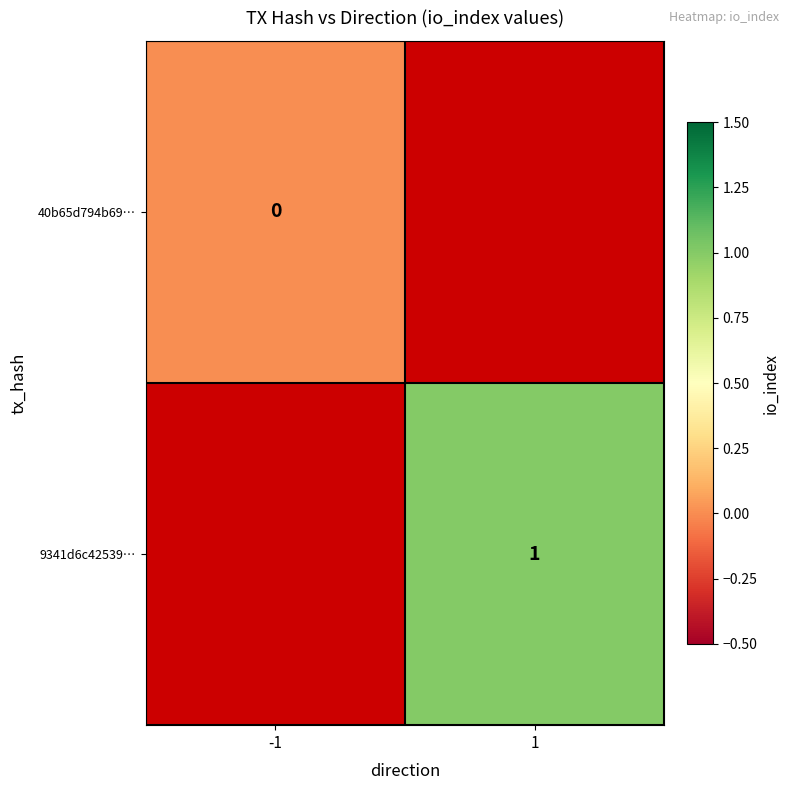

The value of 9341d6c42539… at 1 is 1. True or false?

True